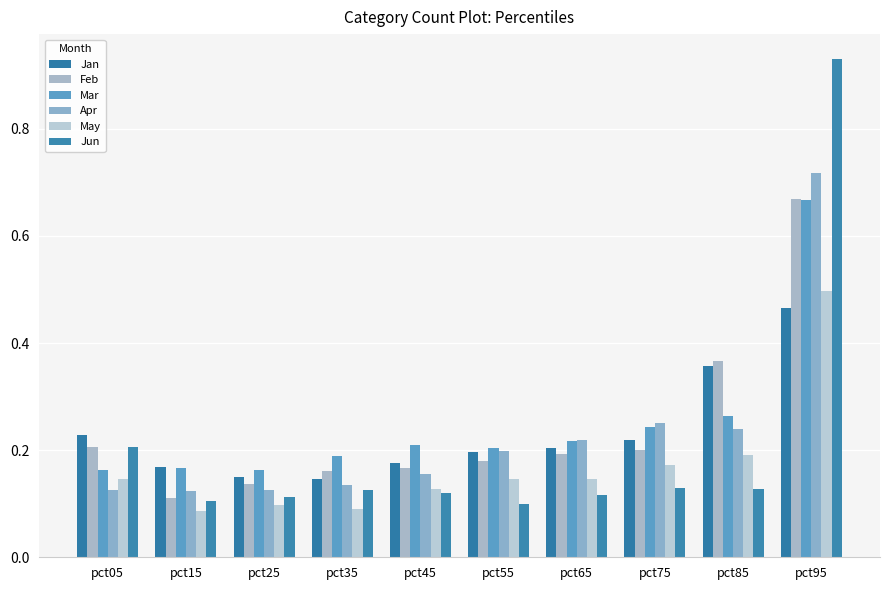

Read the Feb value at pct35.

0.2